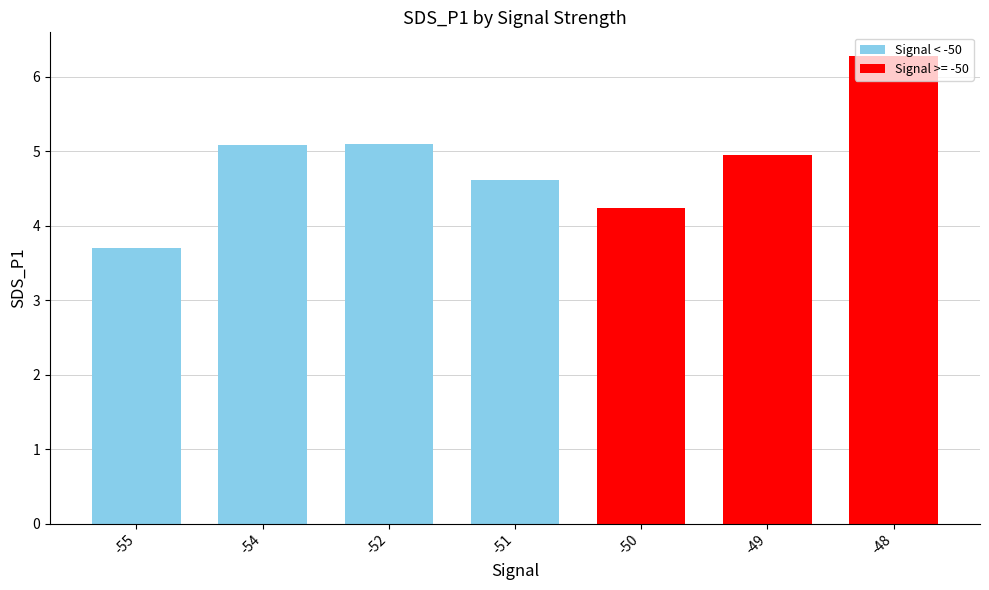

What is the sum of all values?

33.9